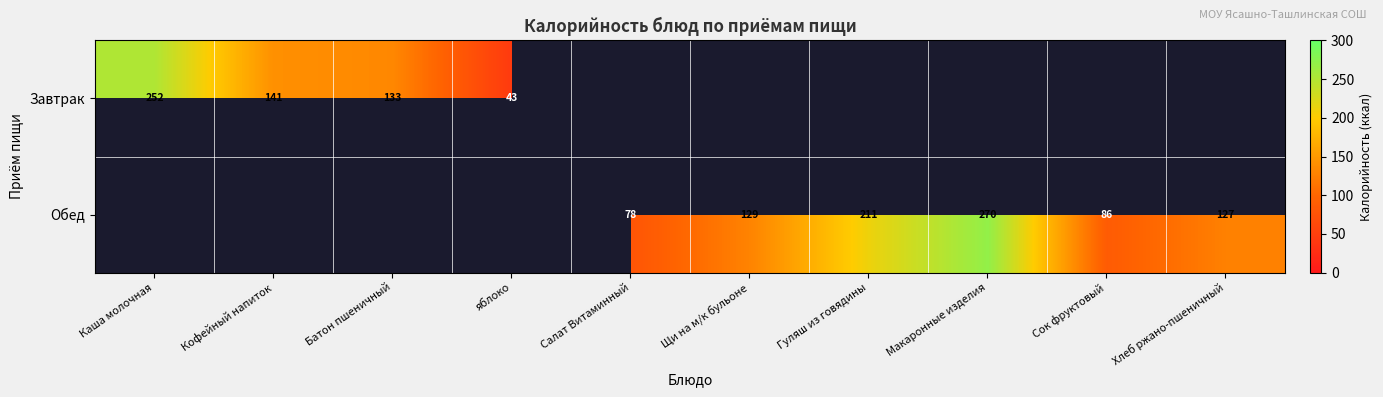

Which category has the highest value across all series?

Макаронные изделия